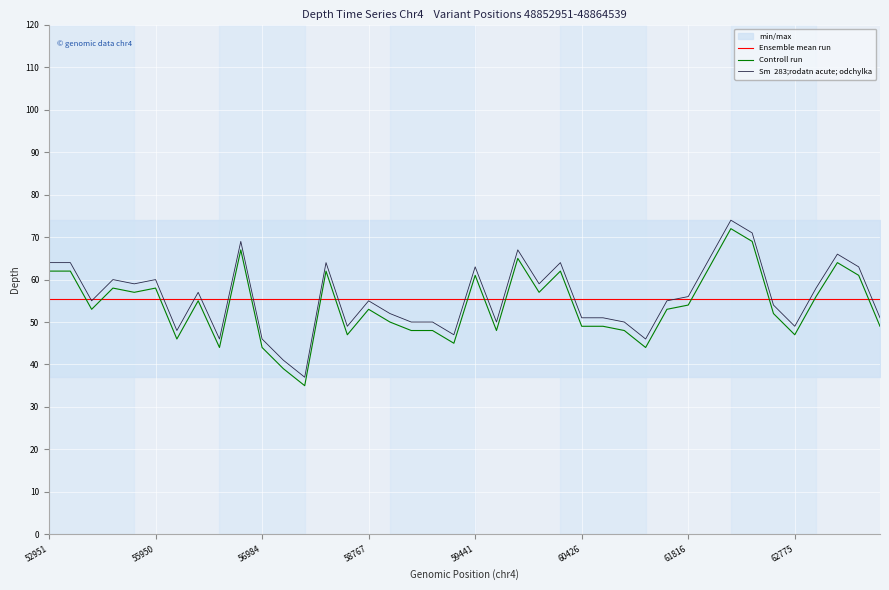

Count the number of categories in the chart.

40